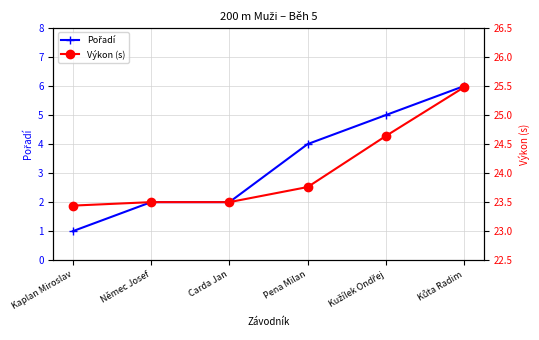

At which category is the sum across all series the highest?

Kůta Radim